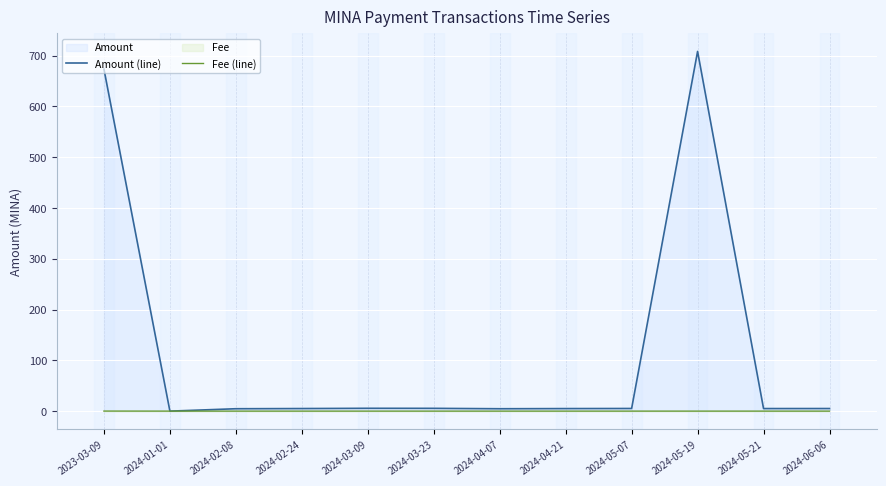

What is the average value of the Amount (line) series?

119.0